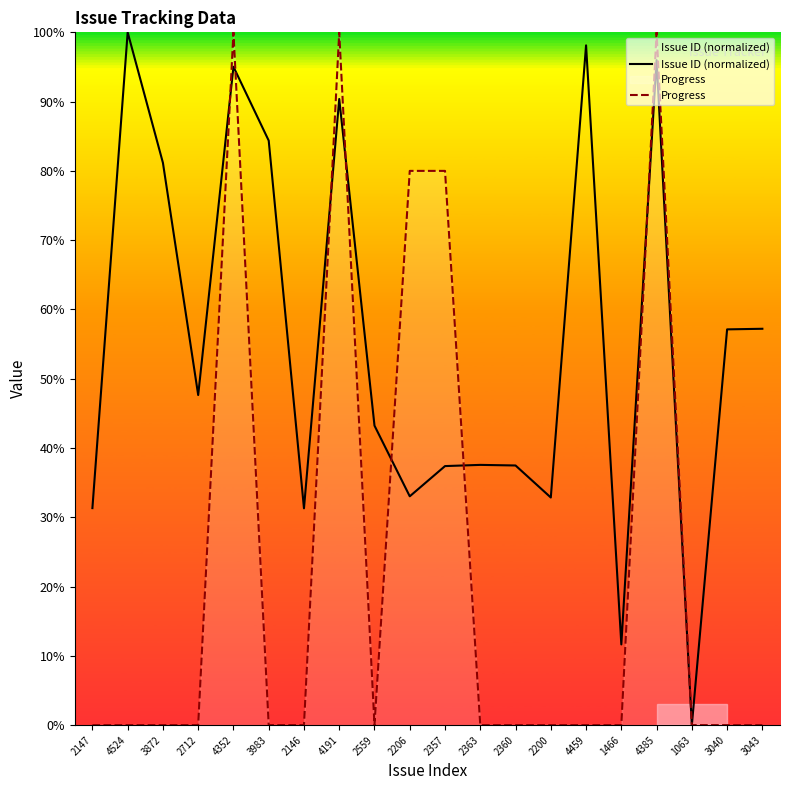

What is the label of the 6th point from the right?

4459